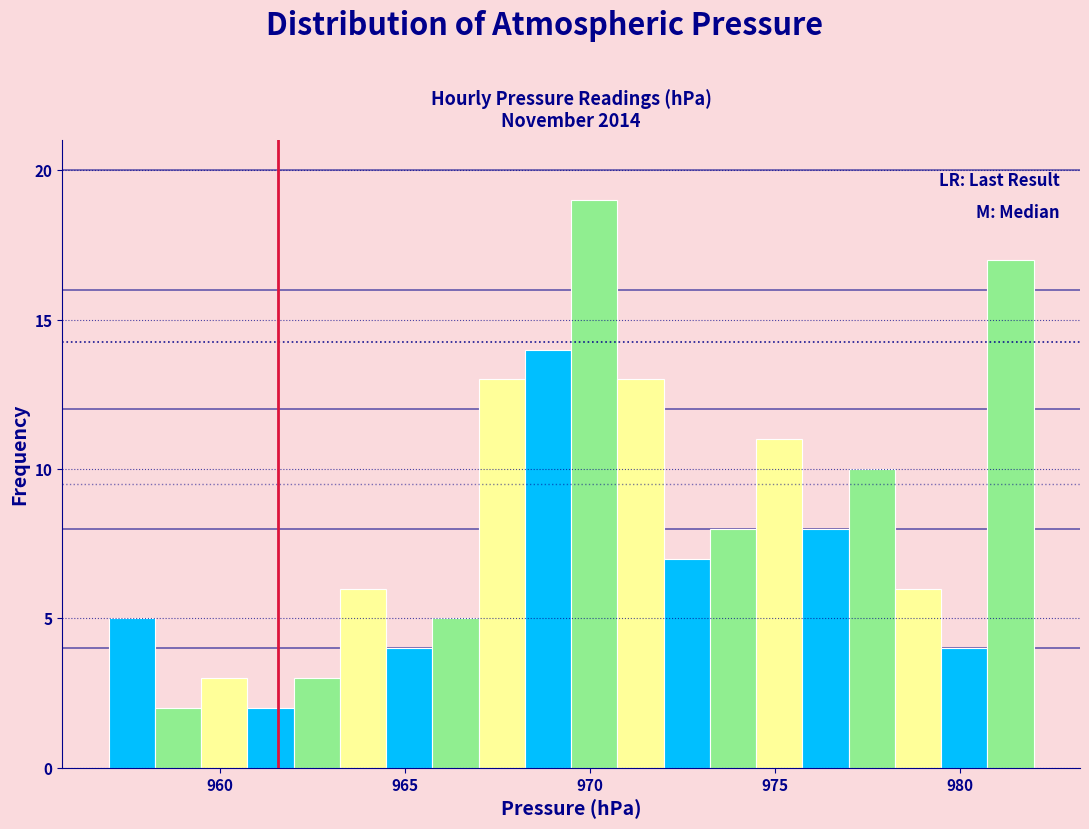

Around what value on the x-axis is the tallest bar? Give the approximate position of its centre, as read against the axis.

970.0